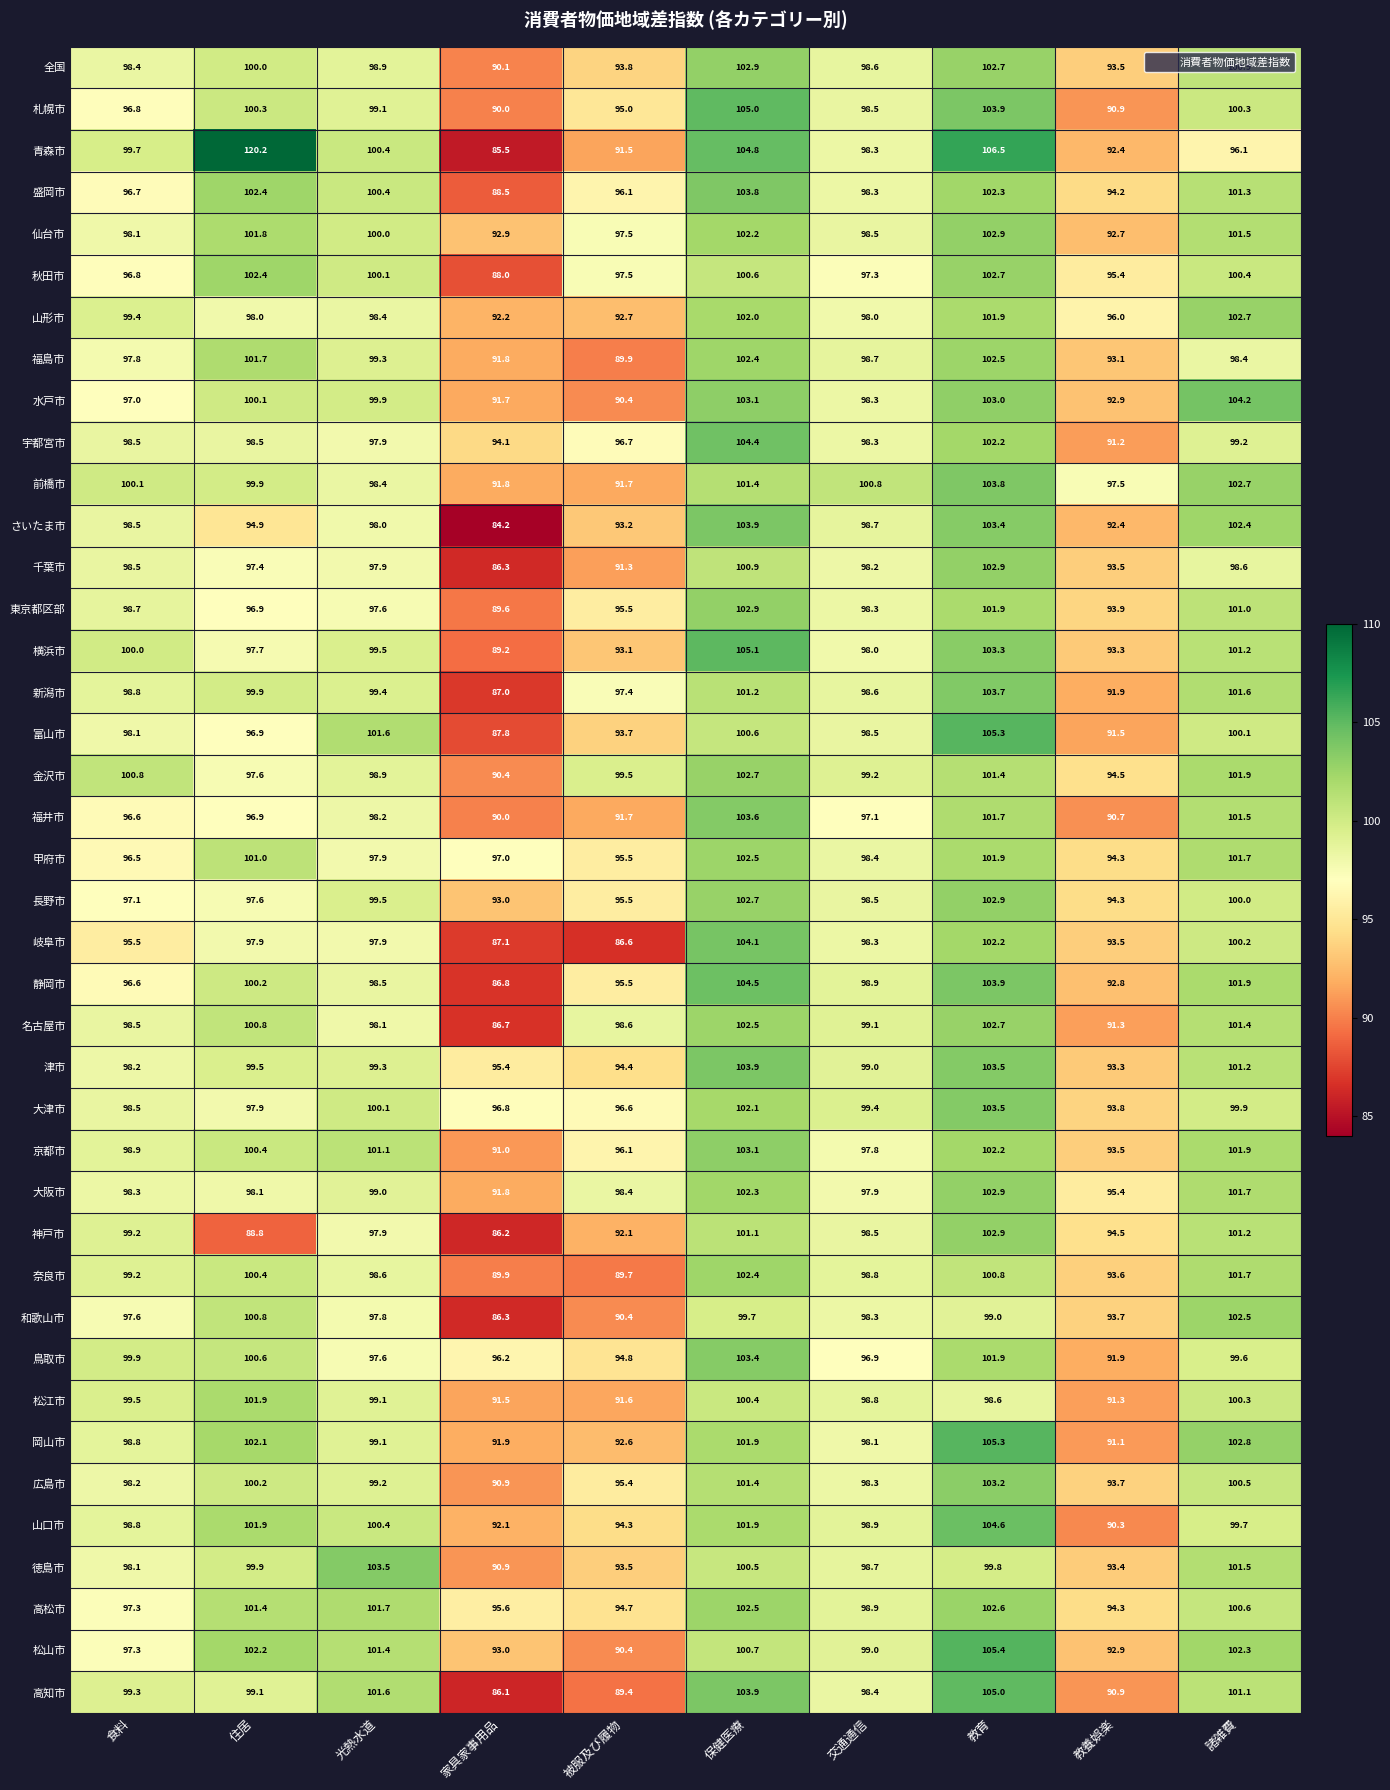

Is it true that 札幌市 equals 90.9 at 教養娯楽?

True